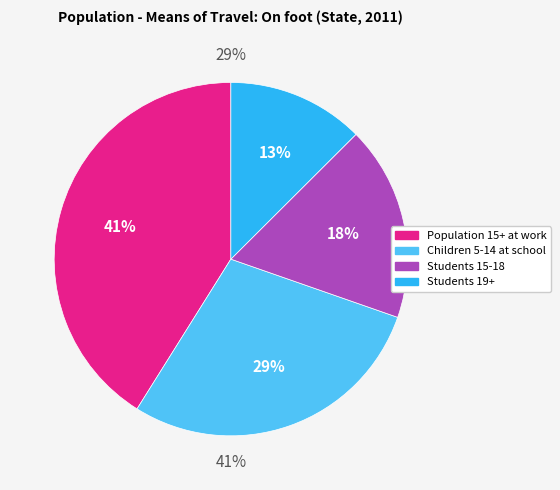

Approximately how many times larger is the value at Population aged 15 years and over at work compared to Children at school aged between 5 and 14?

1.4